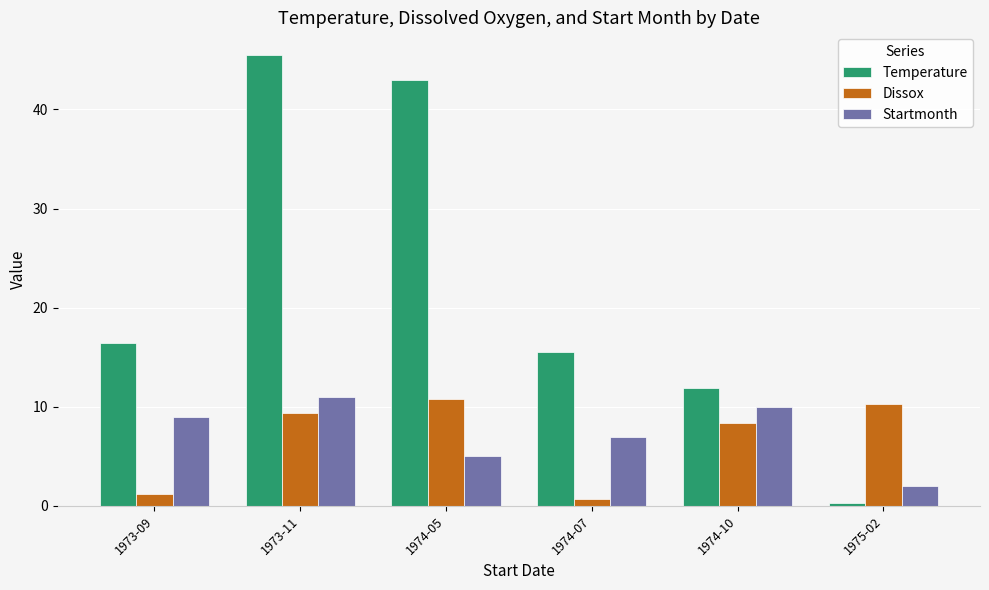

Reading left to right, extract all data points from this chart.

Temperature: 16.4	45.5	43.0	15.6	11.9	0.3
Dissox: 1.2	9.4	10.8	0.7	8.4	10.3
Startmonth: 9.0	11.0	5.0	7.0	10.0	2.0